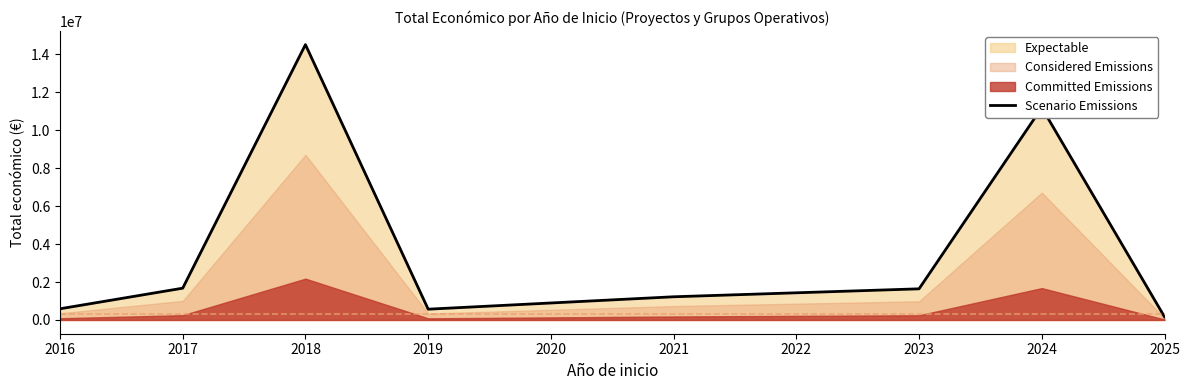

The value of Scenario Emissions at 2017 is 2653079. True or false?

False